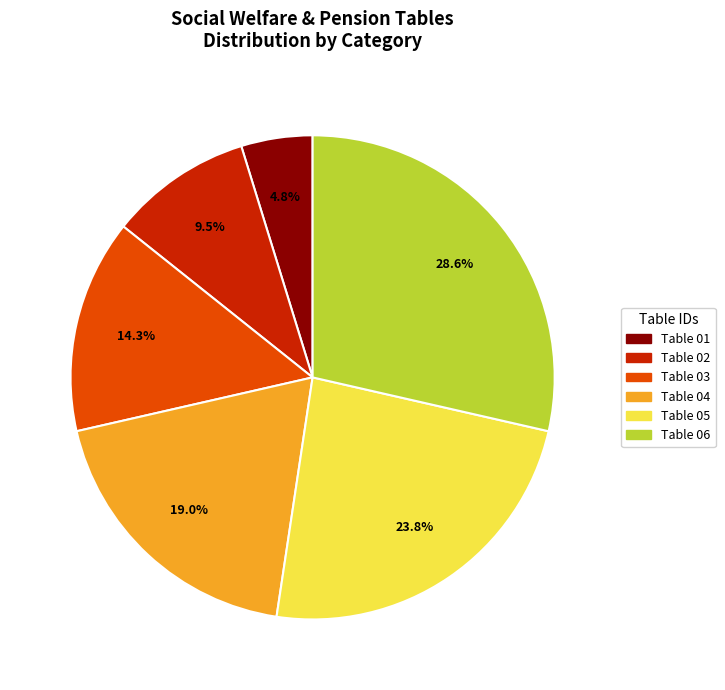

Does any single category account for the majority?

No